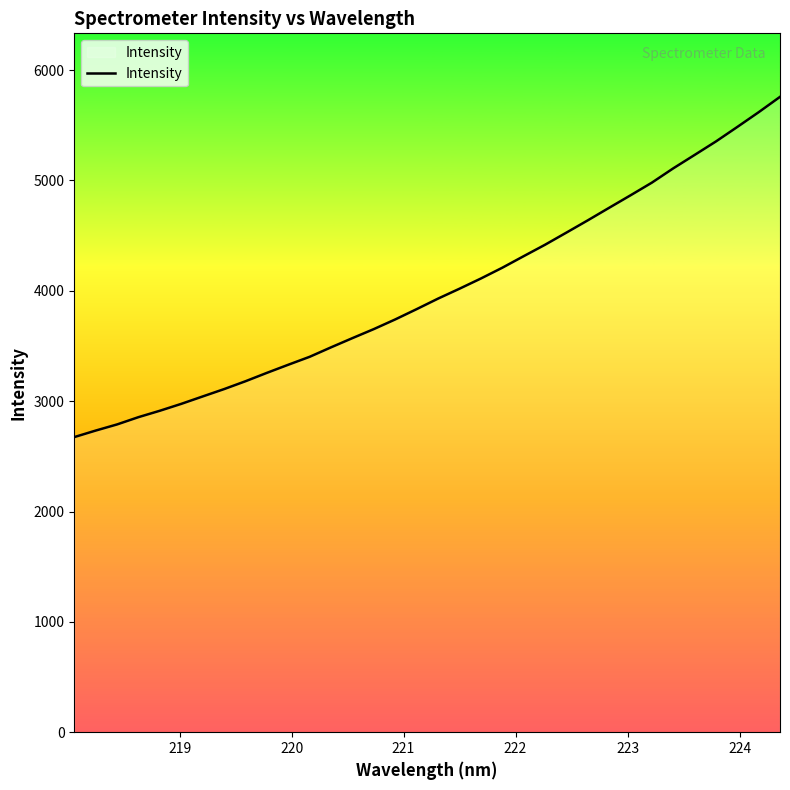

What is the difference between the second highest and second lowest values?

2884.9